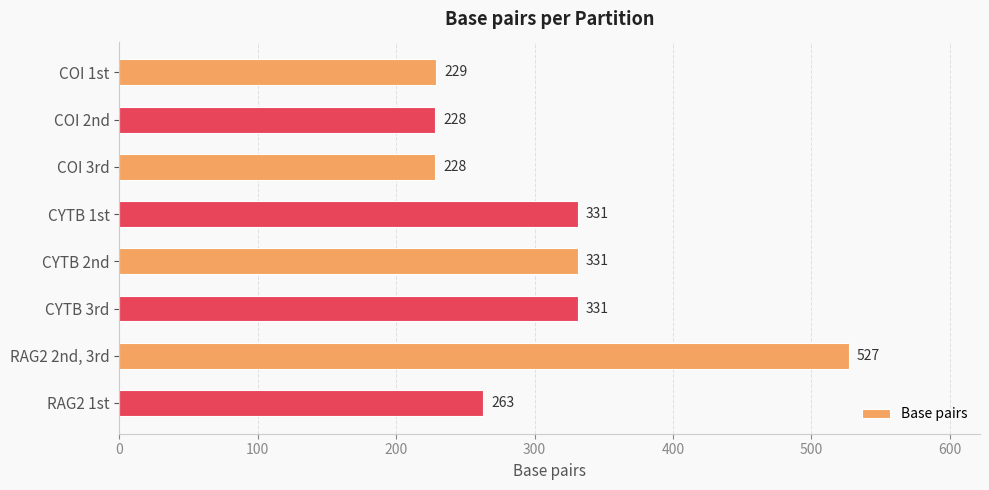

What position from the bottom is RAG2 2nd, 3rd?

2